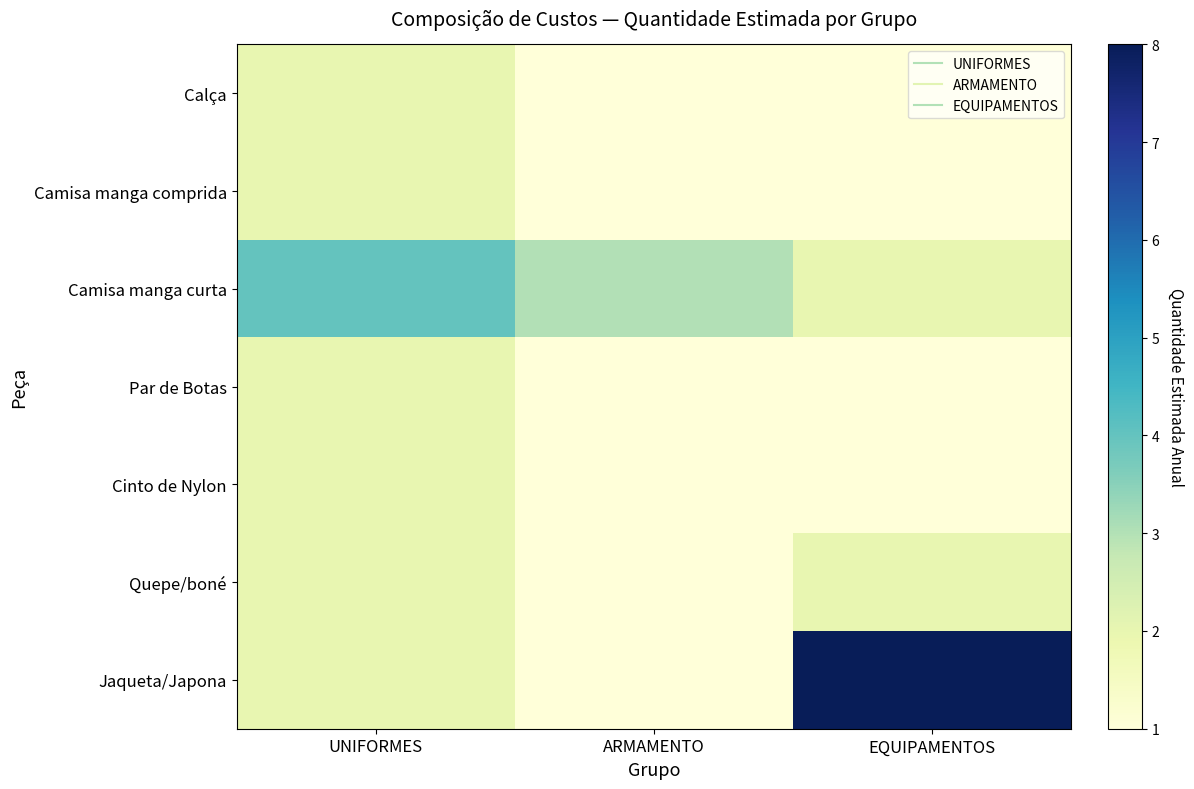

Reading left to right, extract all data points from this chart.

Calça: UNIFORMES=2	ARMAMENTO=1	EQUIPAMENTOS=1
Camisa manga comprida: UNIFORMES=2	ARMAMENTO=1	EQUIPAMENTOS=1
Camisa manga curta: UNIFORMES=4	ARMAMENTO=3	EQUIPAMENTOS=2
Par de Botas: UNIFORMES=2	ARMAMENTO=1	EQUIPAMENTOS=1
Cinto de Nylon: UNIFORMES=2	ARMAMENTO=1	EQUIPAMENTOS=1
Quepe/boné: UNIFORMES=2	ARMAMENTO=1	EQUIPAMENTOS=2
Jaqueta/Japona: UNIFORMES=2	ARMAMENTO=1	EQUIPAMENTOS=8